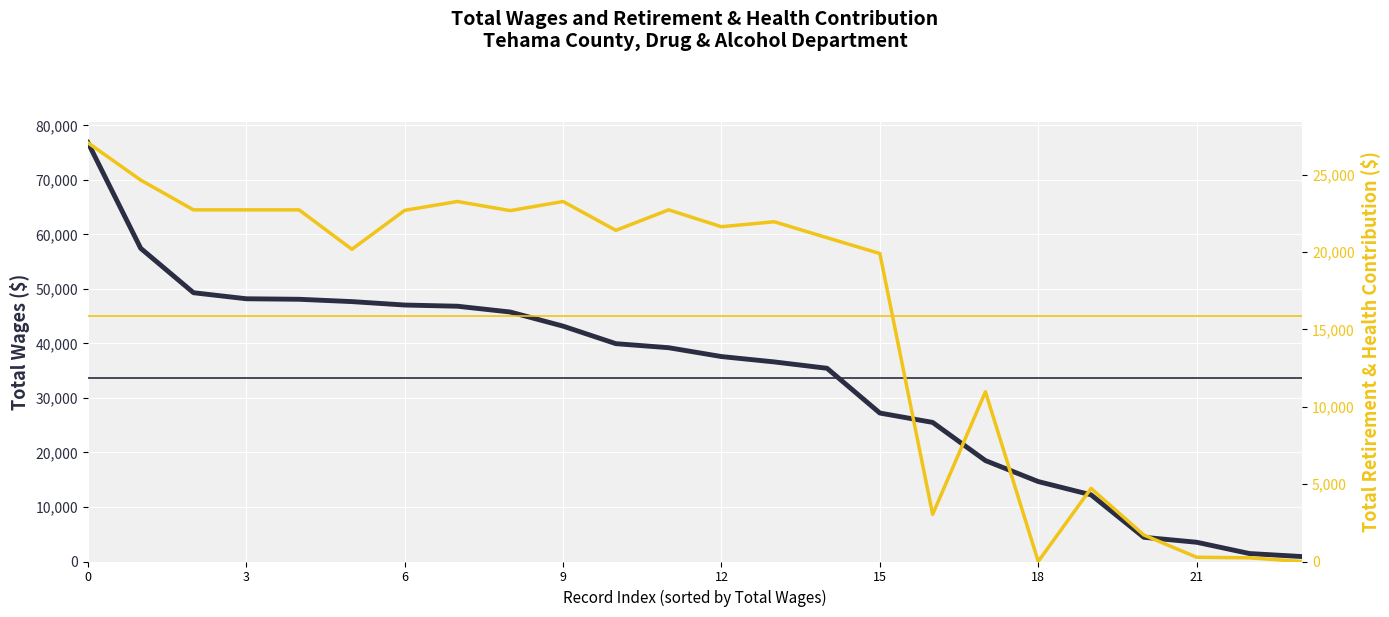

List the series in order of their overall mean, highest first.

Total Wages, Total Retirement & Health Contribution